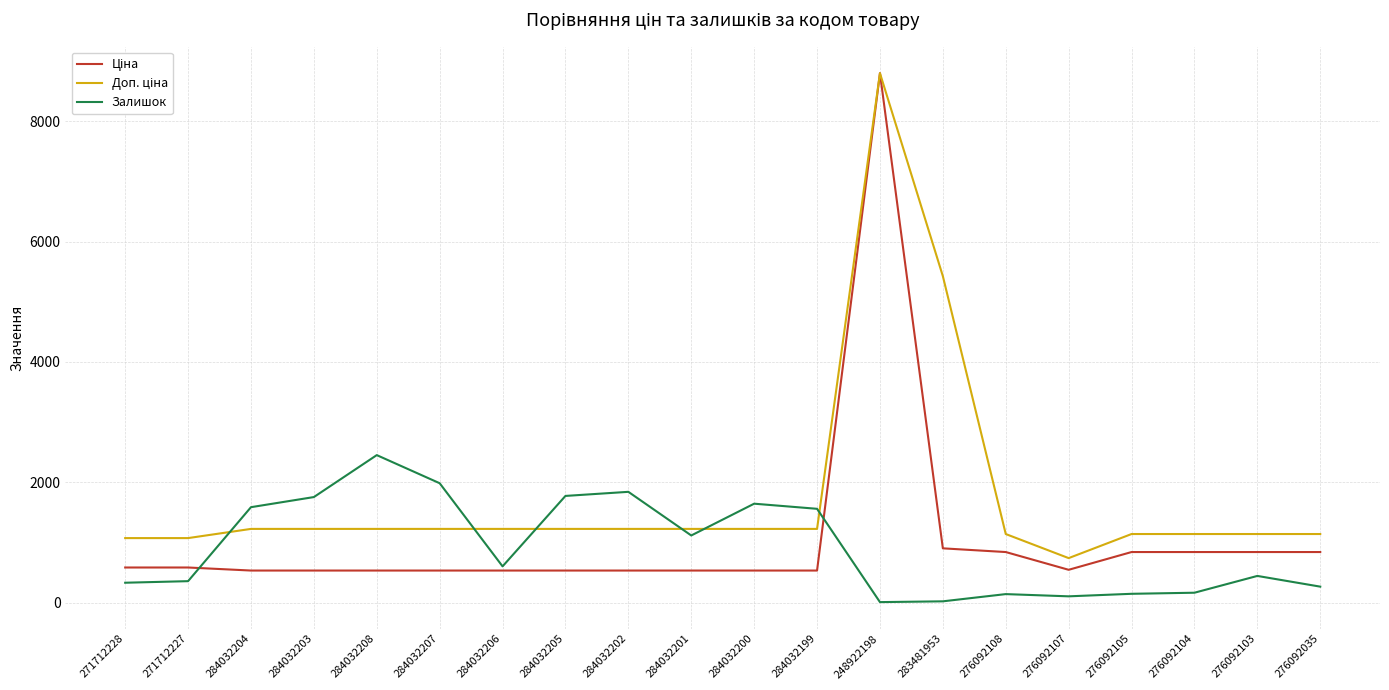

What is the maximum value shown in the chart?

8797.6